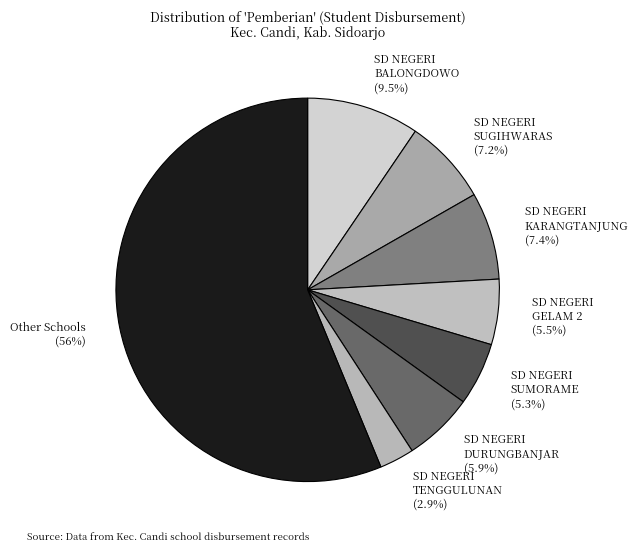

Is there any slice that represents more than half of the pie?

Yes